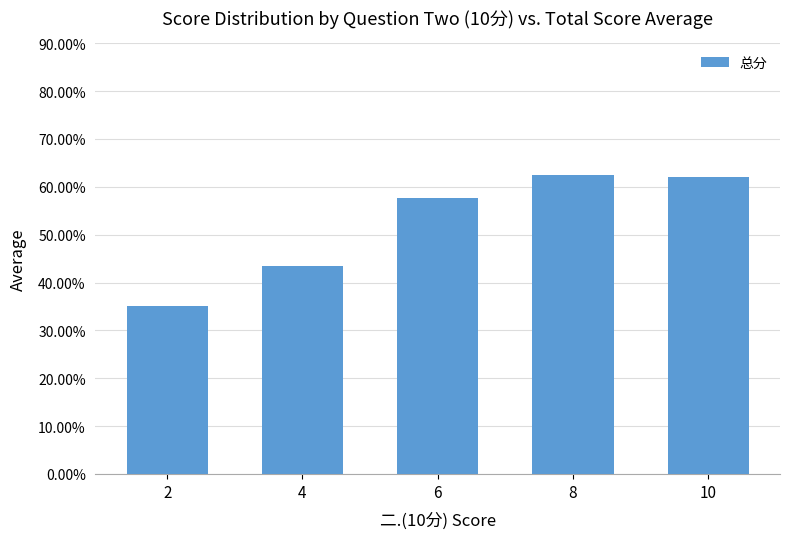

Where is the data nearest to the value 0?

2